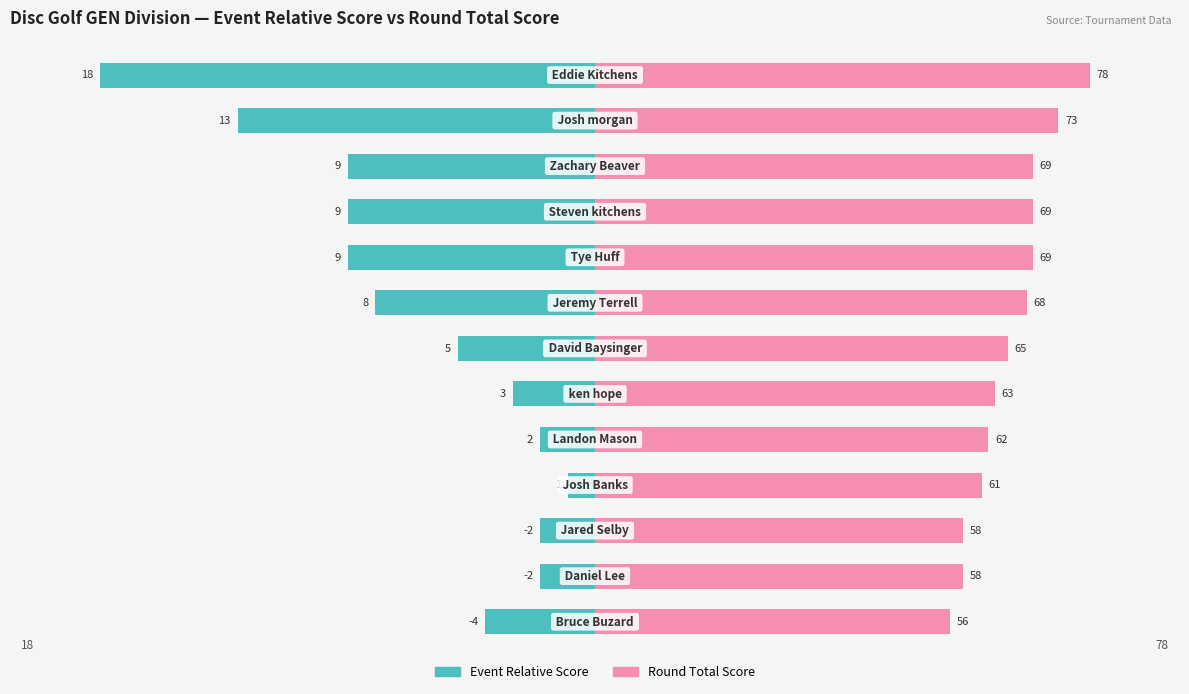

How many bars are there in each group?

2